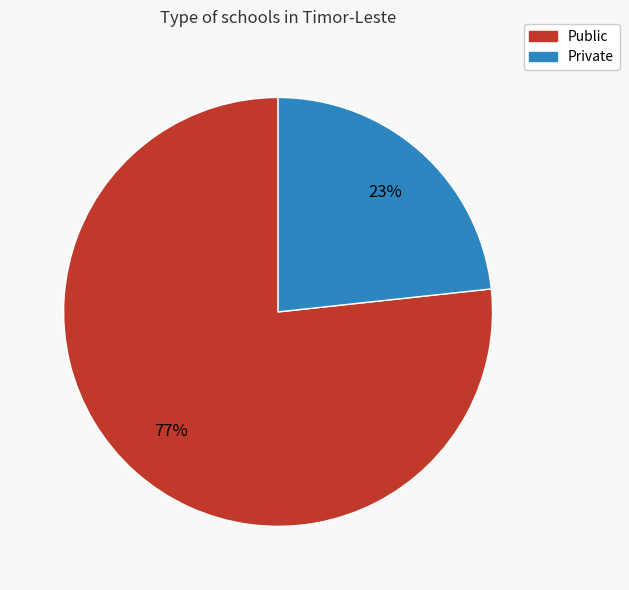

Which slice represents more than half of the pie?

Public